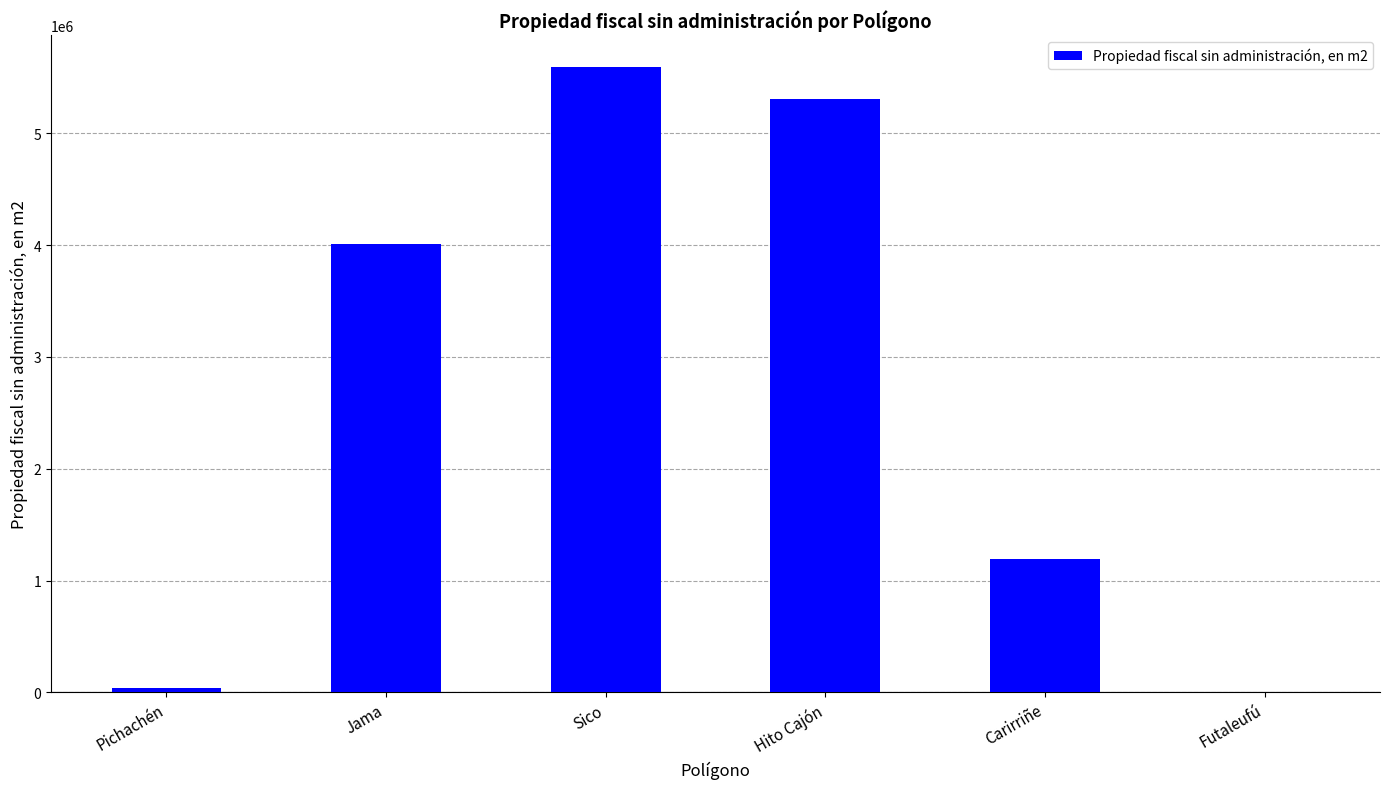

How many data points does each series have?

6